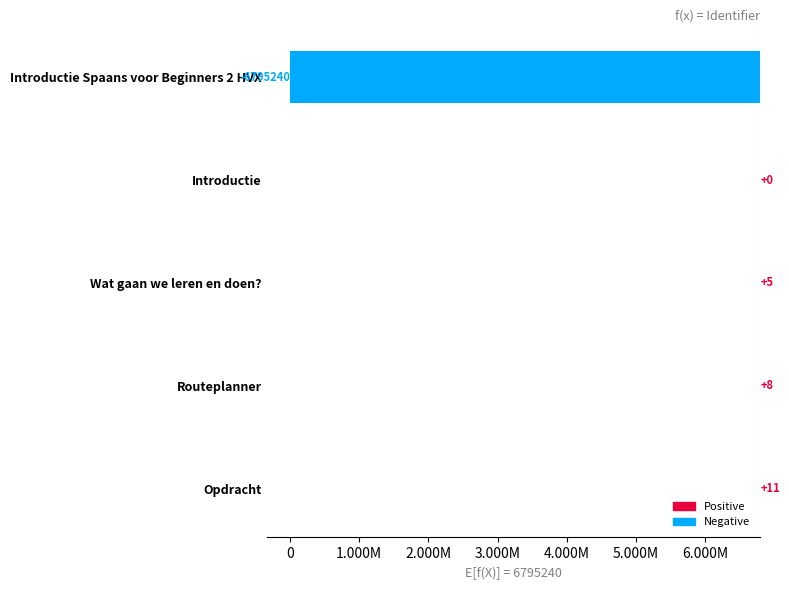

How many data points are less than 5?

2